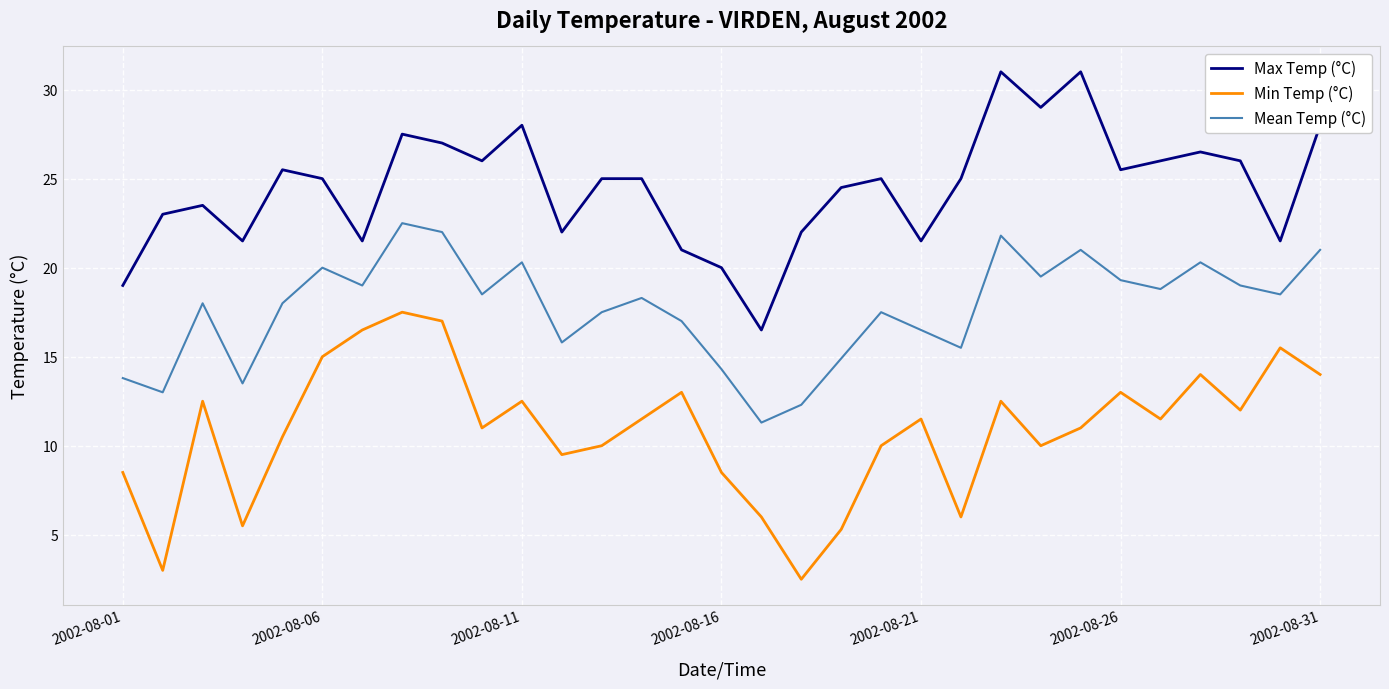

True or false: Max Temp (°C) and Min Temp (°C) intersect in this chart.

False